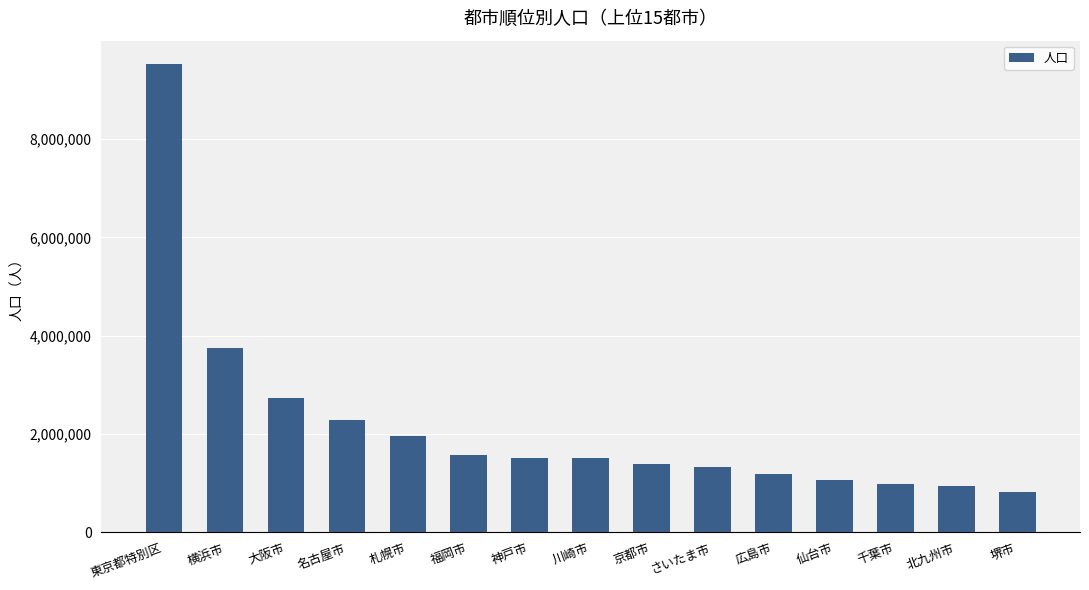

Where does the data first go above 1517627?

東京都特別区